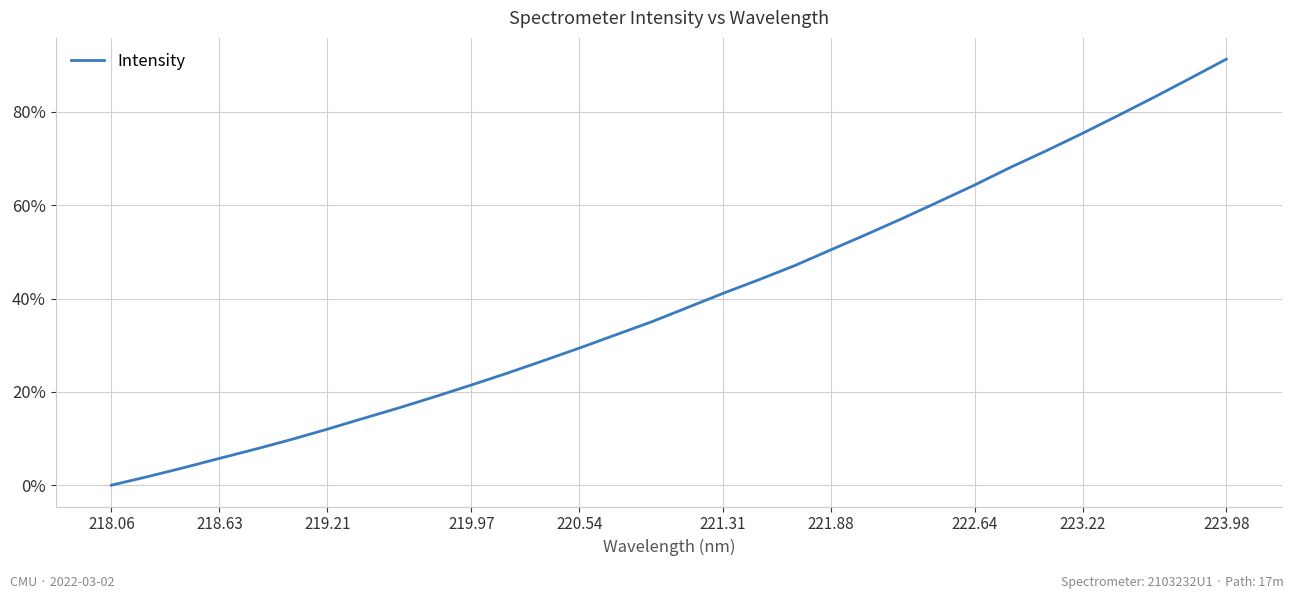

What is the sum of all values?

1272.2